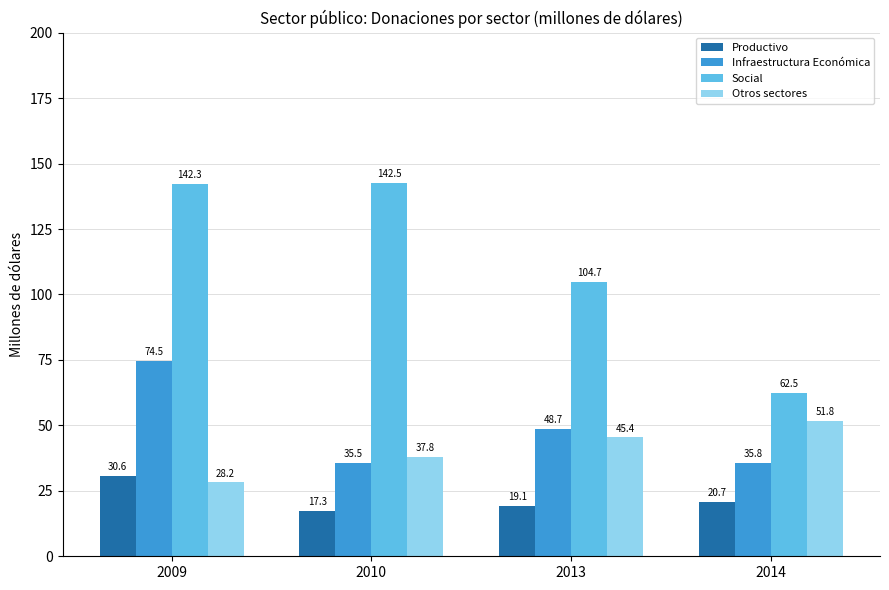

True or false: Infraestructura Económica has a value of 35.5 at 2010.

True